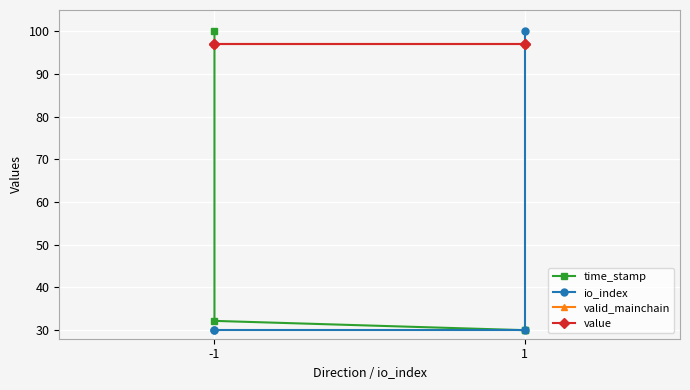

What is the sum of all valid_mainchain values?

388.0